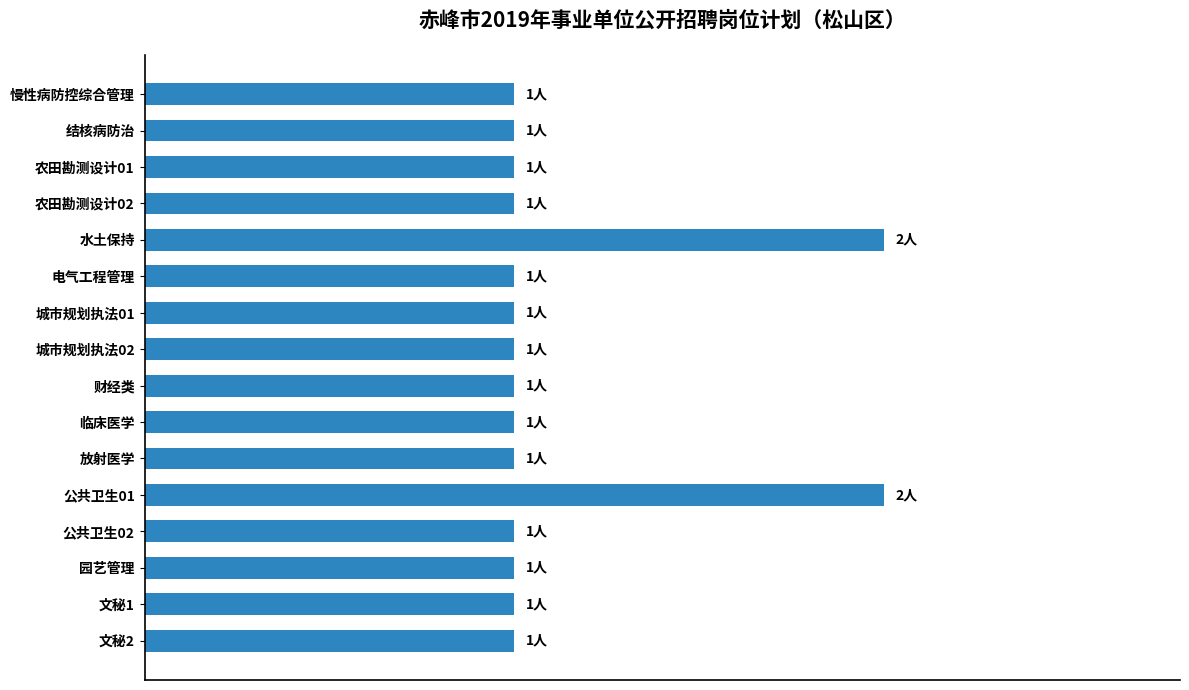

Are the bars horizontal?

Yes